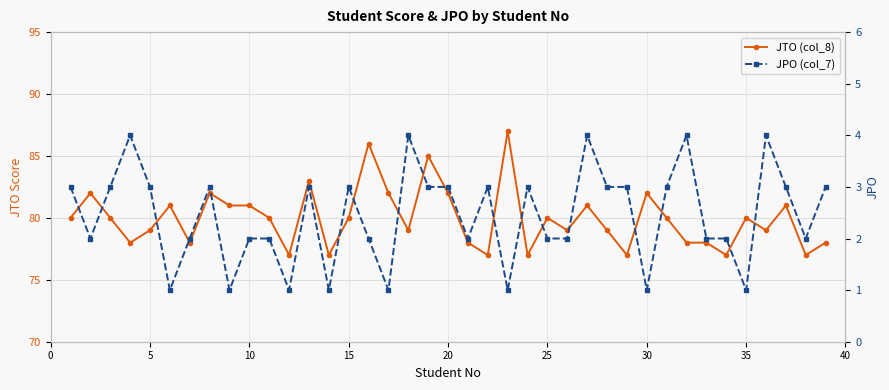

Which series has the largest total across all categories?

JTO (col_8)